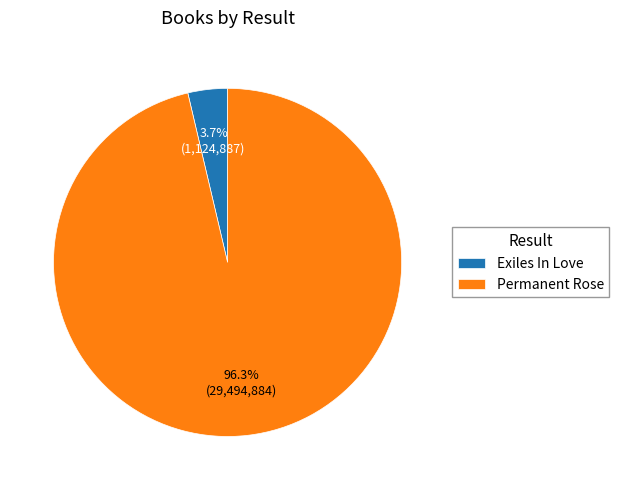

What is the largest slice in the pie chart?

Permanent Rose